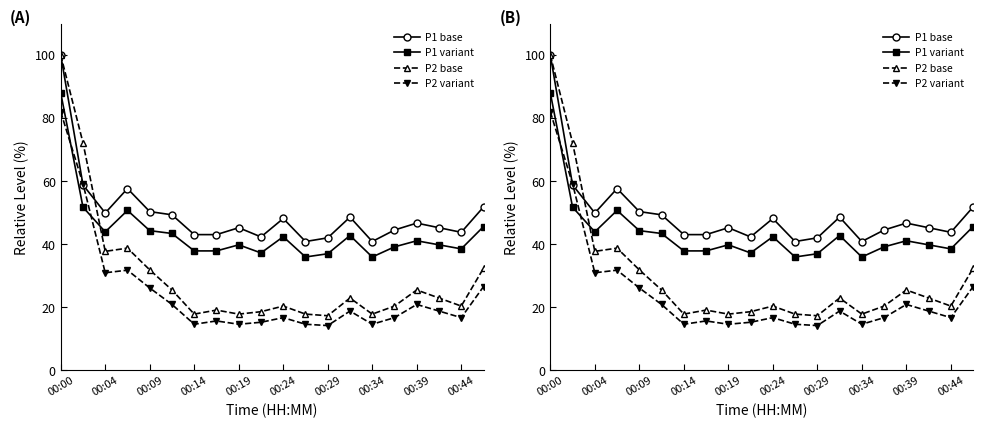

Reading left to right, transcribe all the data shown in this chart.

P1 base: 100.0	58.8	49.9	57.7	50.4	49.3	43.1	43.1	45.3	42.3	48.2	40.9	42.0	48.6	40.9	44.5	46.7	45.3	43.8	51.8
P1 variant: 88.0	51.8	43.9	50.7	44.3	43.4	37.9	37.9	39.8	37.3	42.4	36.0	37.0	42.8	36.0	39.2	41.1	39.8	38.5	45.6
P2 base: 100.0	72.2	37.8	38.8	31.9	25.5	17.9	19.1	17.9	18.6	20.4	17.9	17.3	23.0	17.9	20.4	25.5	23.0	20.4	32.4
P2 variant: 82.0	59.2	31.0	31.8	26.1	20.9	14.6	15.7	14.6	15.3	16.7	14.6	14.2	18.8	14.6	16.7	20.9	18.8	16.7	26.6